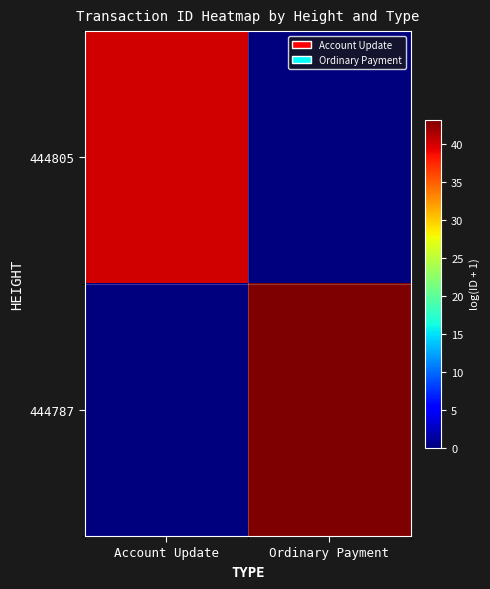

Reading left to right, list all the values displayed in this chart.

444805: Account Update=40.1	Ordinary Payment=0.0
444787: Account Update=0.0	Ordinary Payment=43.2